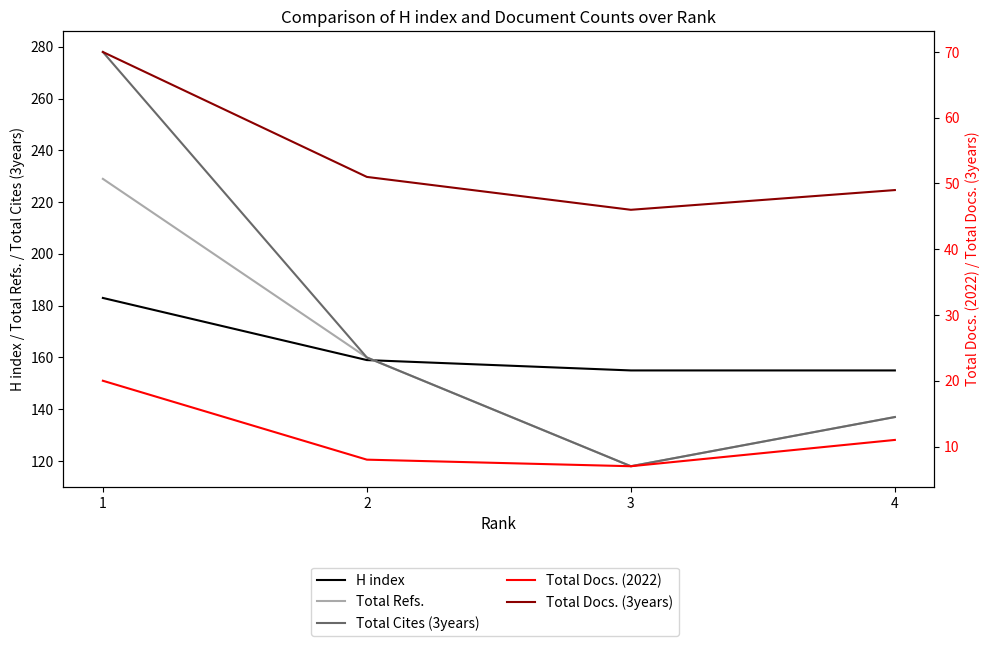

True or false: Total Docs. (3years) has more than 0 points higher than both neighbors.

False